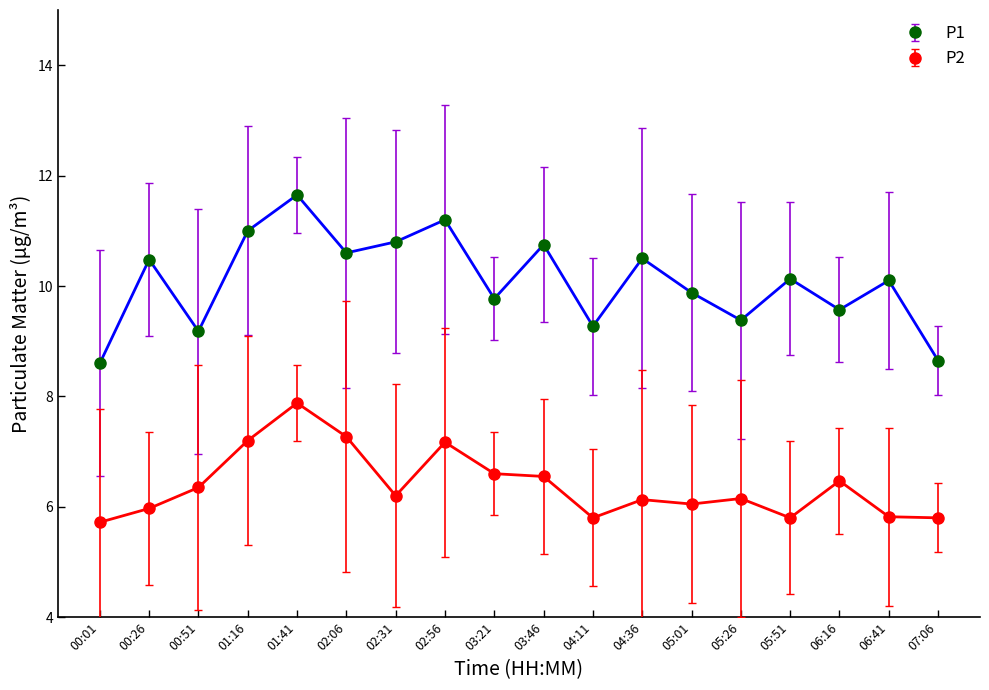

Which series has the largest range (max minus min)?

P1